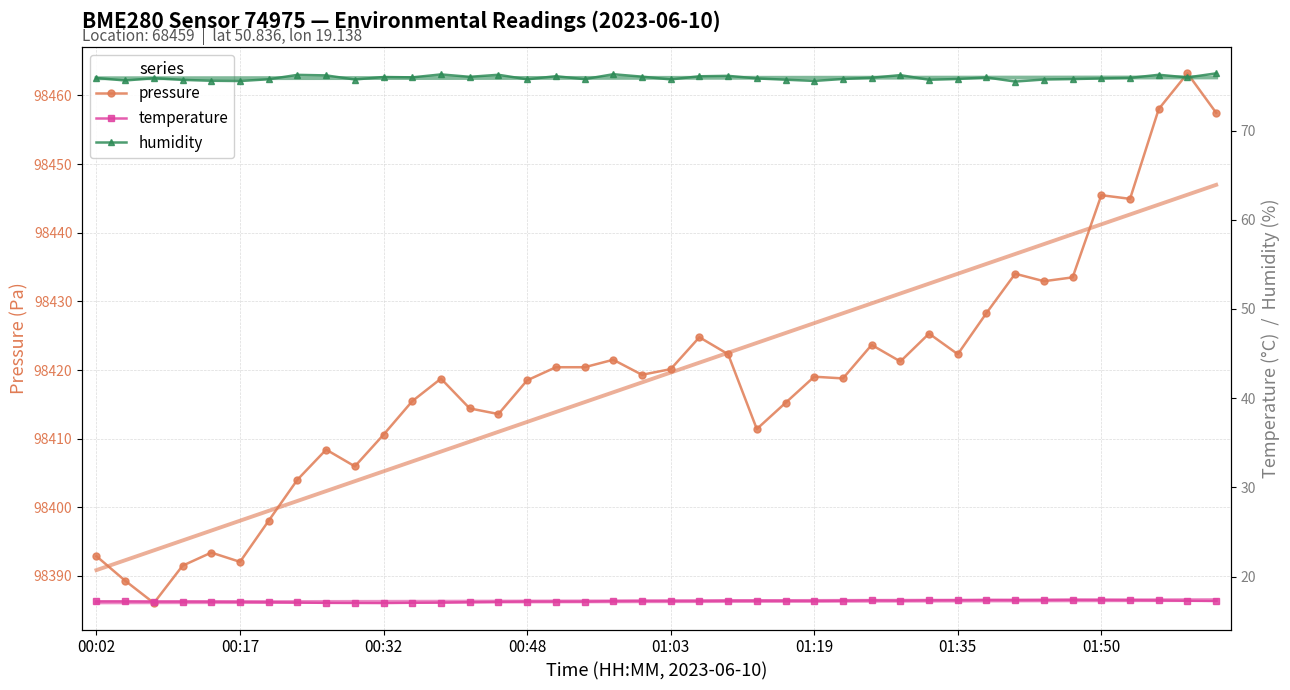

What is the difference between the highest and lowest values at 26?

98401.5